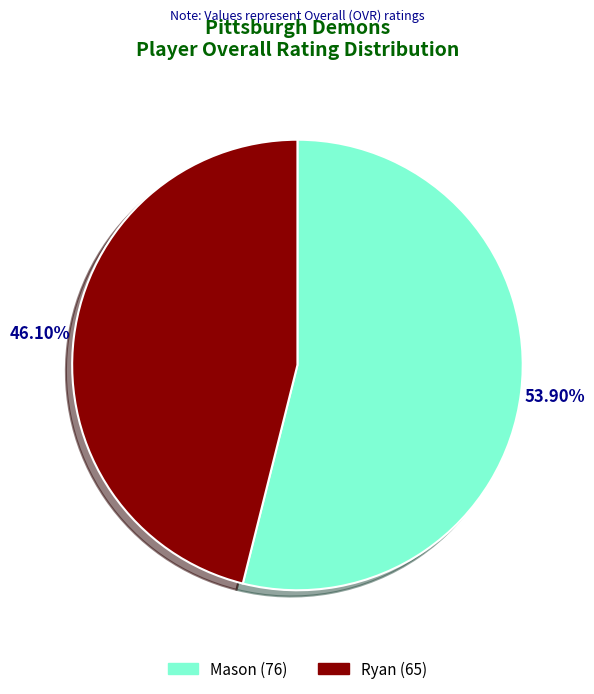

Is there any slice that represents more than half of the pie?

Yes